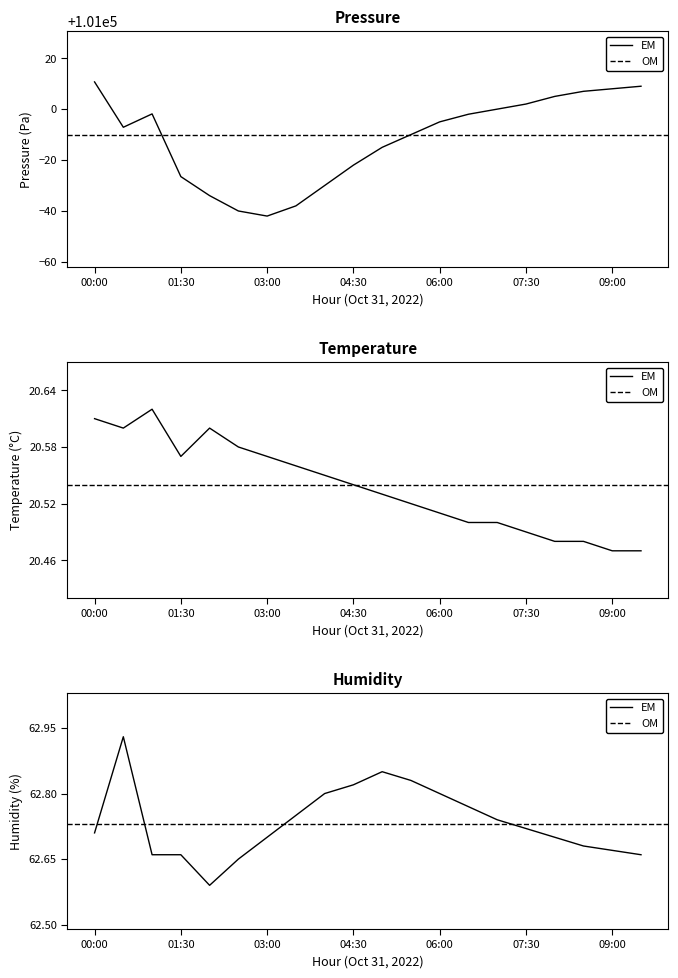

Which series has the widest spread of values?

pressure